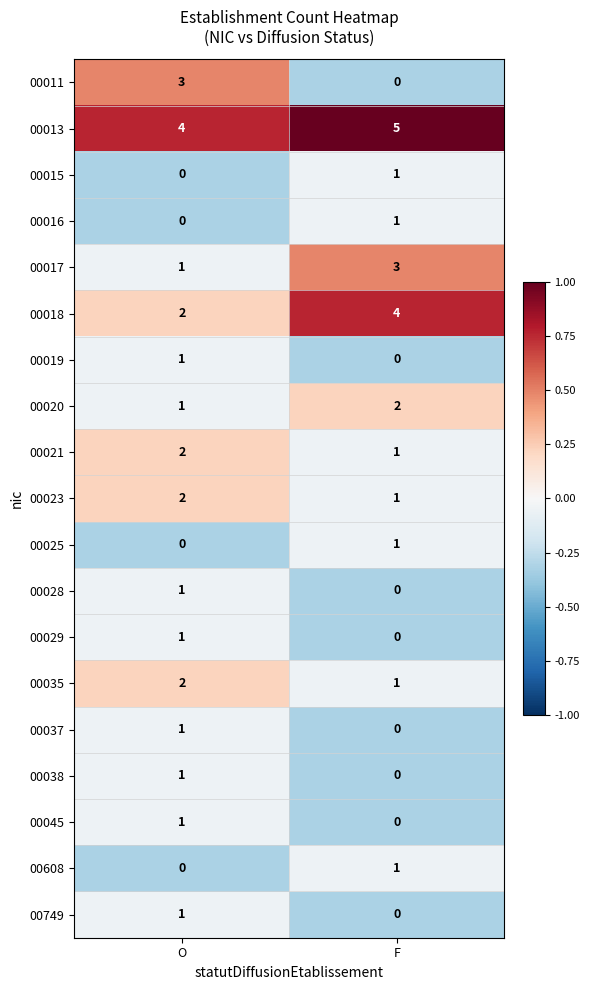

How many distinct data groups are displayed?

19